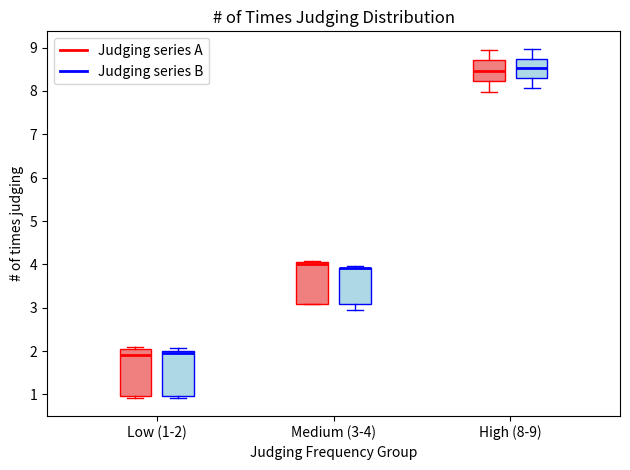

Where does the median line of the box for High (8-9) (Judging series B) sit on the y-axis? The values are not printed on the chart, so give them approximately, as read against the axis.

8.5